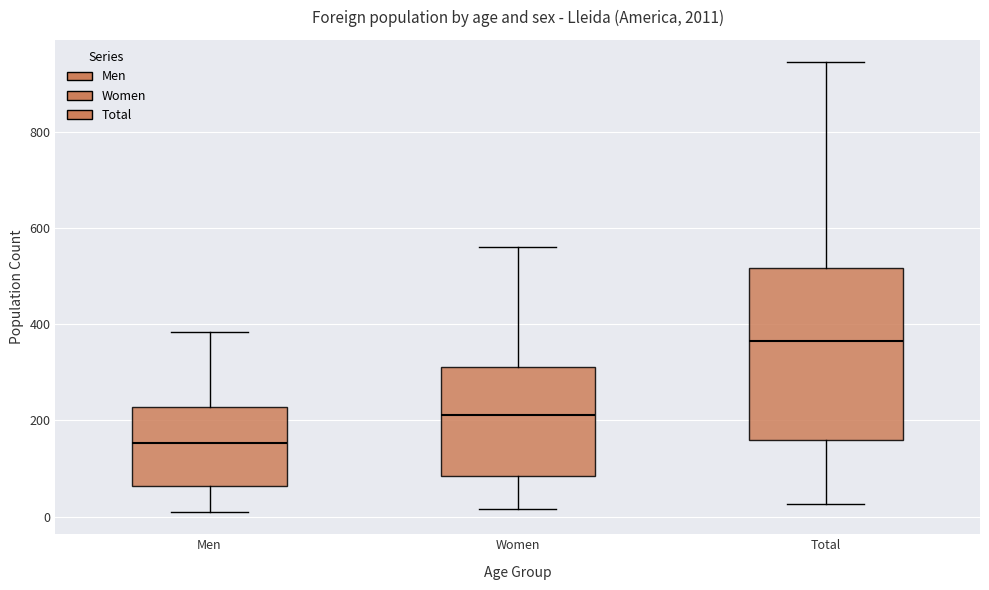

Where does the median line of the box for Men sit on the y-axis? The values are not printed on the chart, so give them approximately, as read against the axis.

160